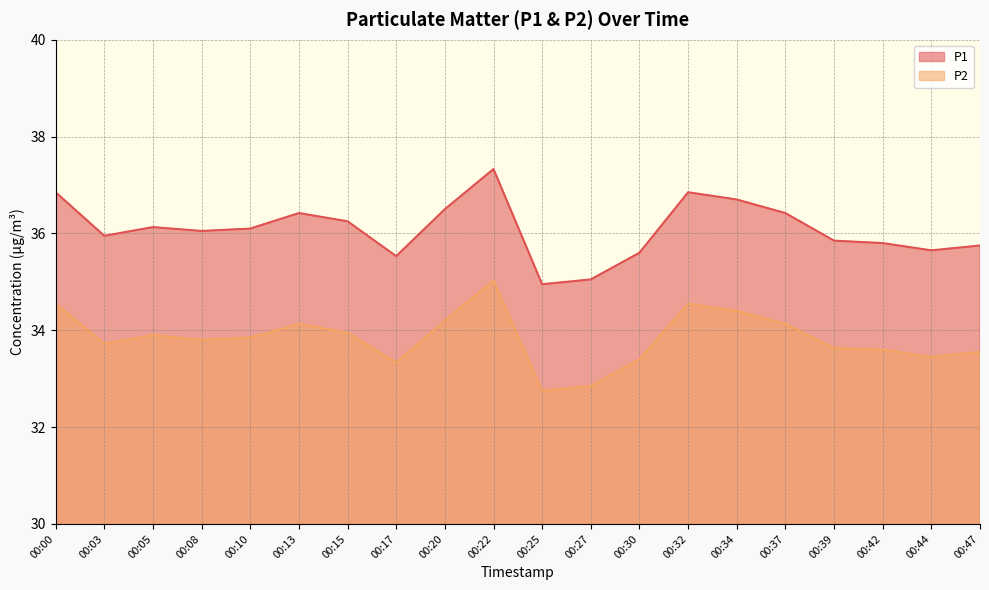

Reading left to right, what are all the values shown in this chart?

P1: 00:00=36.9	00:03=36.0	00:05=36.1	00:08=36.0	00:10=36.1	00:13=36.4	00:15=36.2	00:17=35.5	00:20=36.5	00:22=37.3	00:25=35.0	00:27=35.0	00:30=35.6	00:32=36.9	00:34=36.7	00:37=36.4	00:39=35.9	00:42=35.8	00:44=35.6	00:47=35.8
P2: 00:00=34.5	00:03=33.7	00:05=33.9	00:08=33.8	00:10=33.9	00:13=34.1	00:15=34.0	00:17=33.3	00:20=34.2	00:22=35.0	00:25=32.8	00:27=32.9	00:30=33.4	00:32=34.5	00:34=34.4	00:37=34.1	00:39=33.6	00:42=33.6	00:44=33.5	00:47=33.5